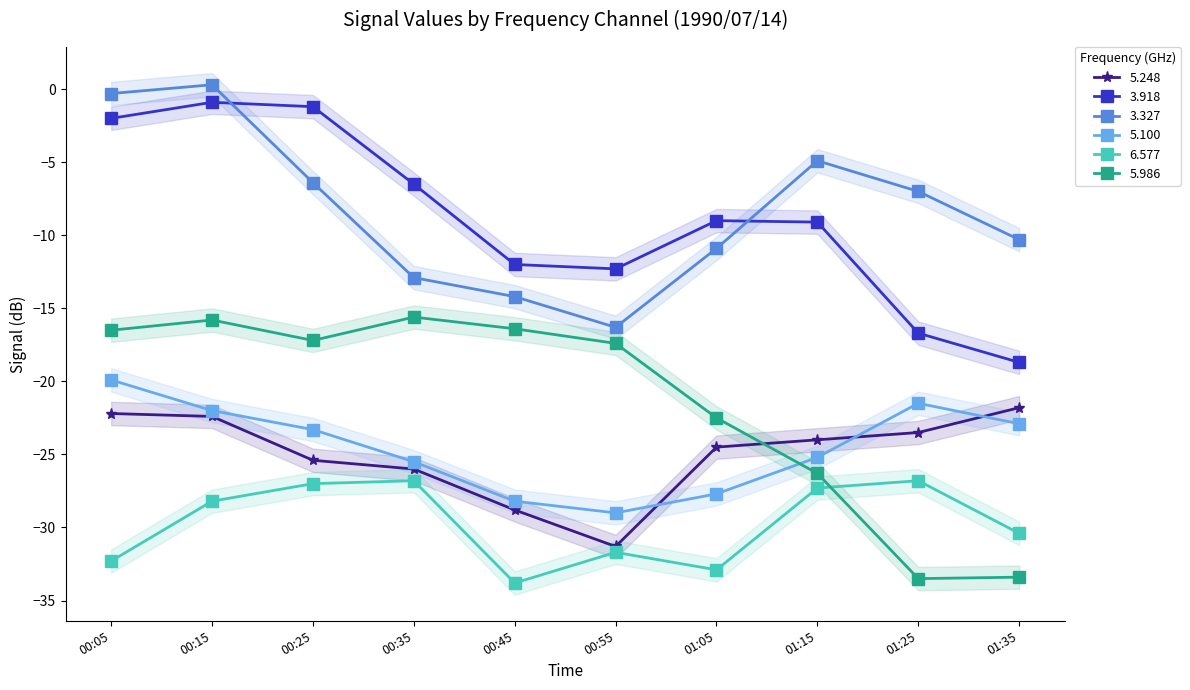

True or false: 3.327 has a value of -7.1 at 01:15.

False